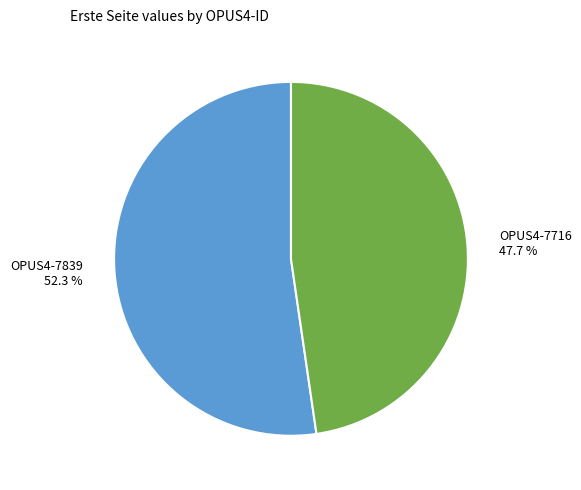

What portion of the pie excludes OPUS4-7839?

47.7%